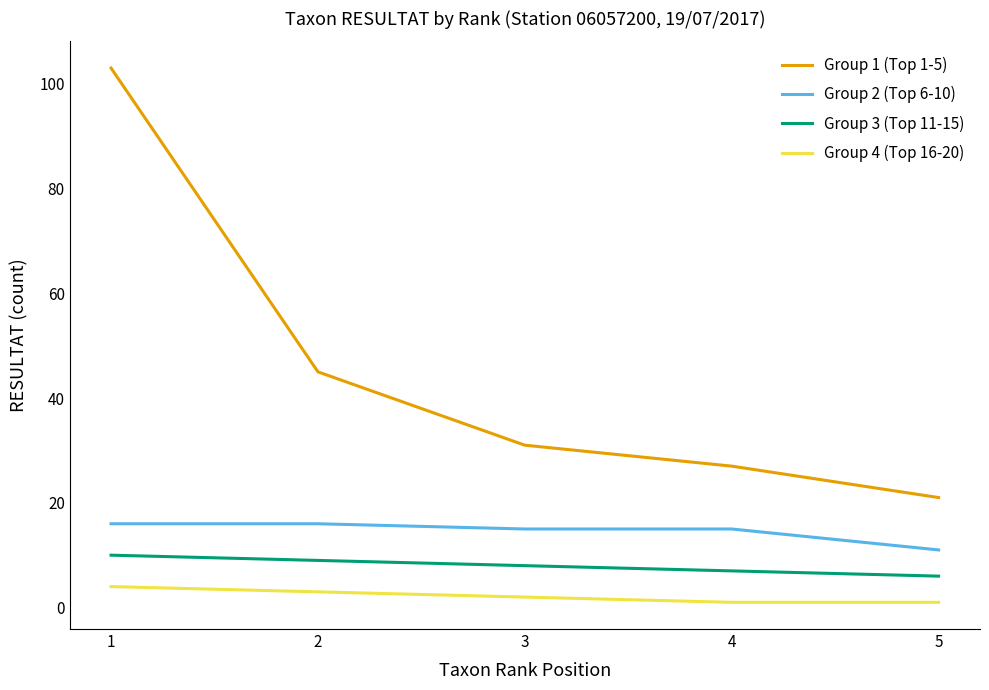

What are all the series names shown in the legend?

Group 1 (Top 1-5), Group 2 (Top 6-10), Group 3 (Top 11-15), Group 4 (Top 16-20)